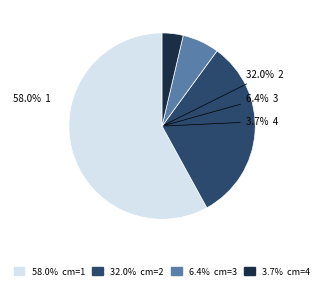

How many segments does this pie chart have?

4